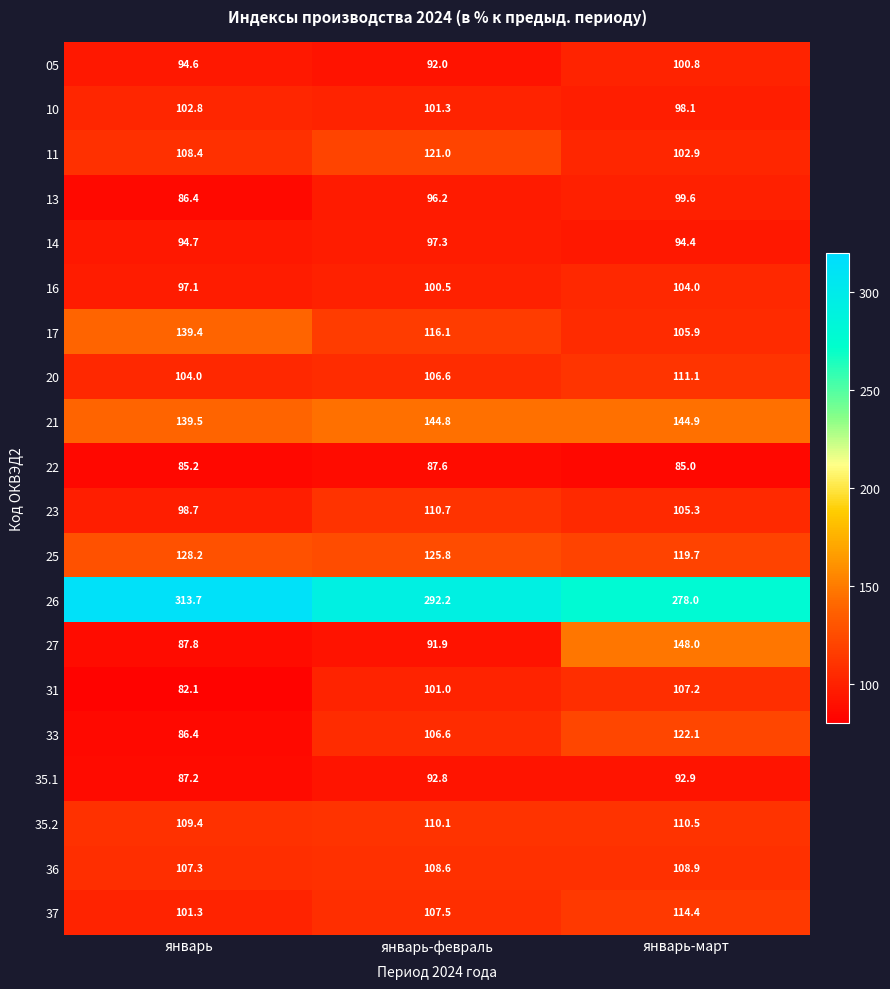

What is the approximate value of 37 at январь-февраль?

107.5